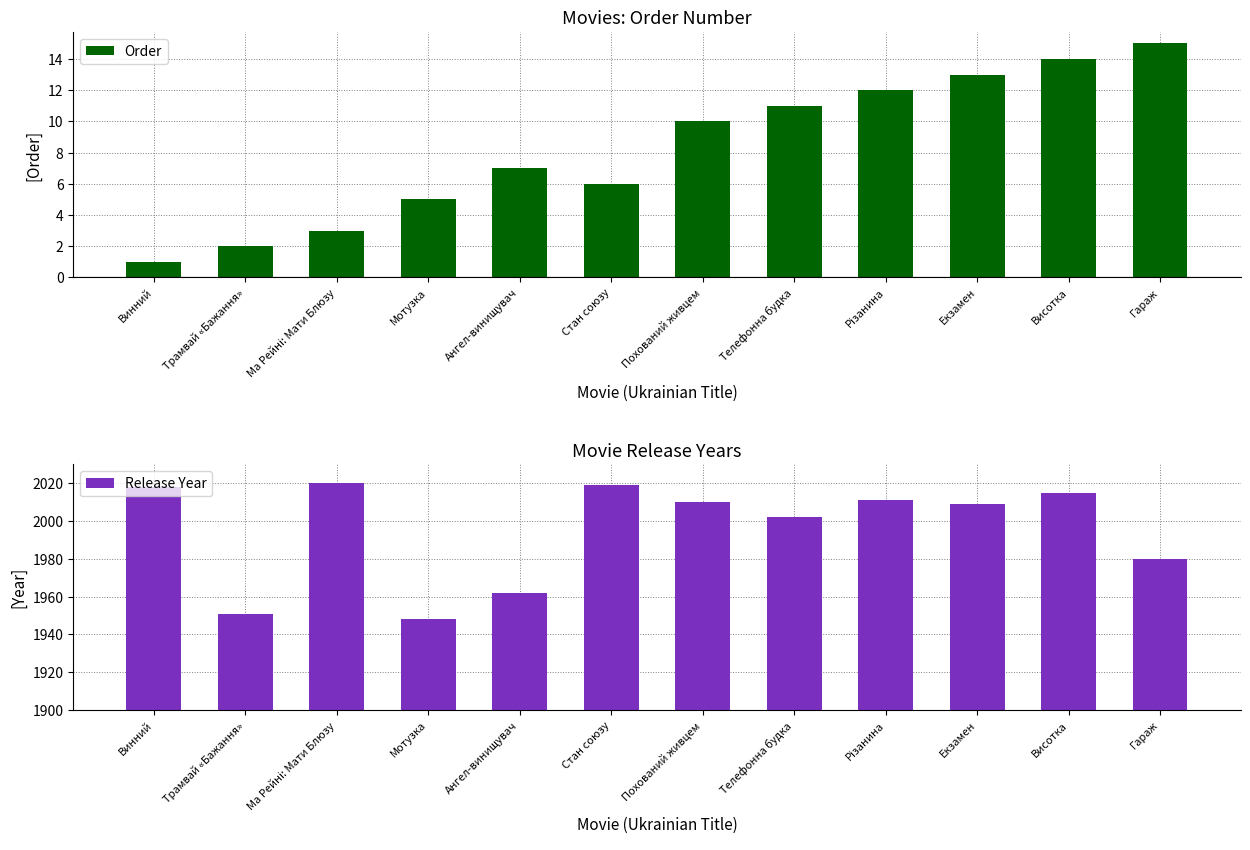

How many distinct data groups are displayed?

2